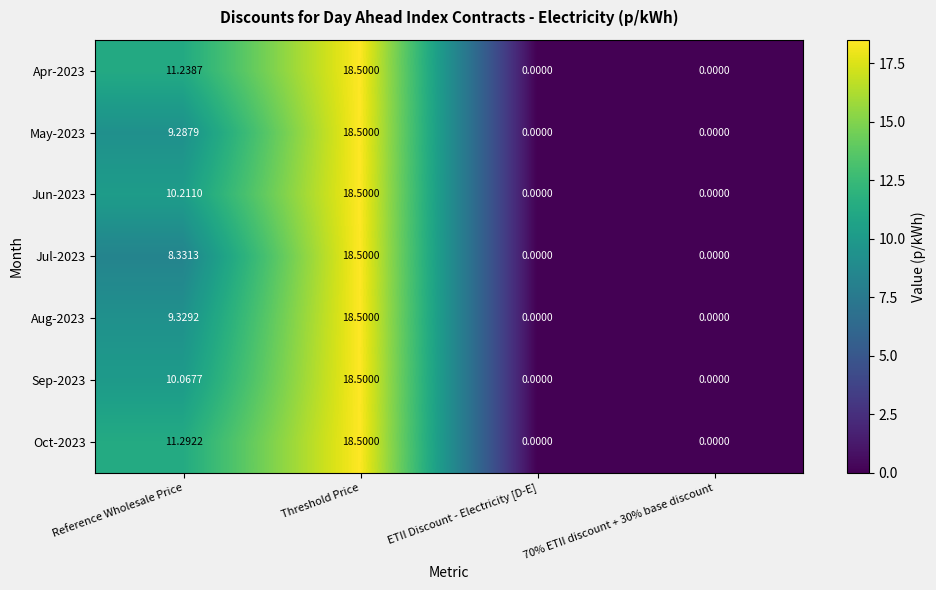

At which category is the sum across all series the highest?

Threshold Price